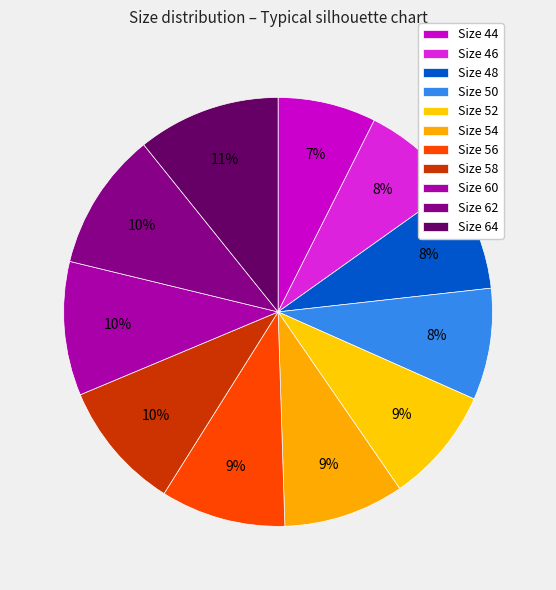

How many segments does this pie chart have?

11